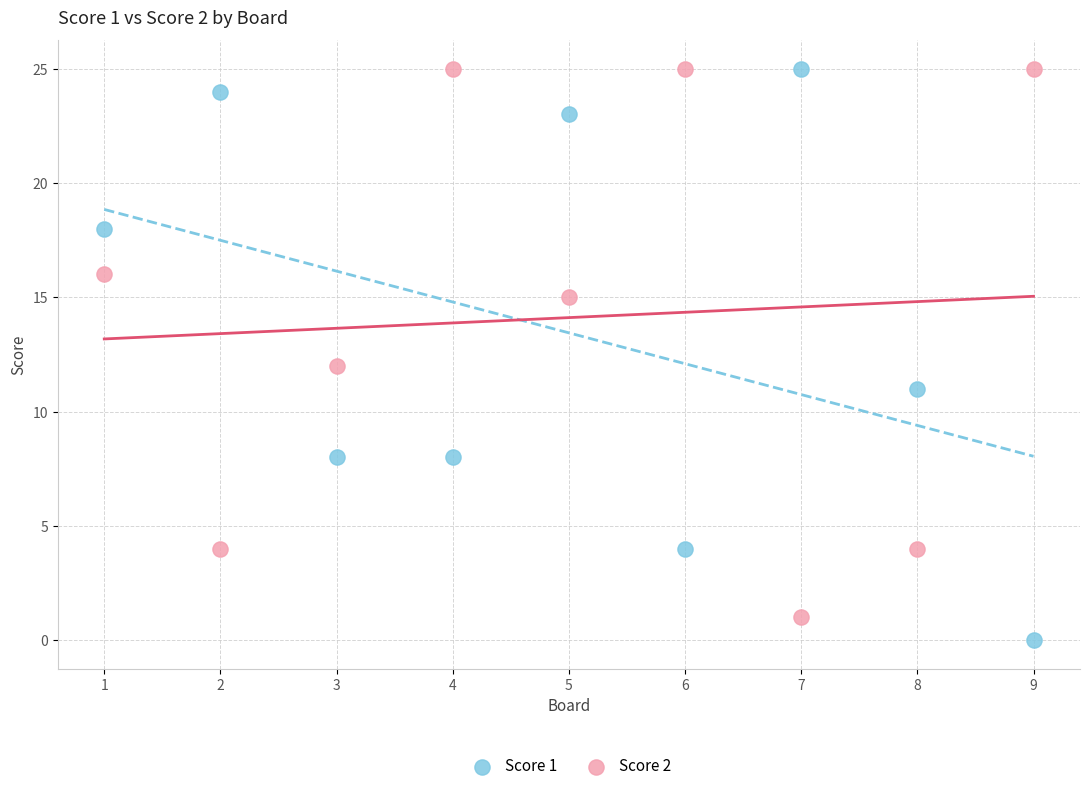

Which series reaches the minimum Y coordinate?

Score 1